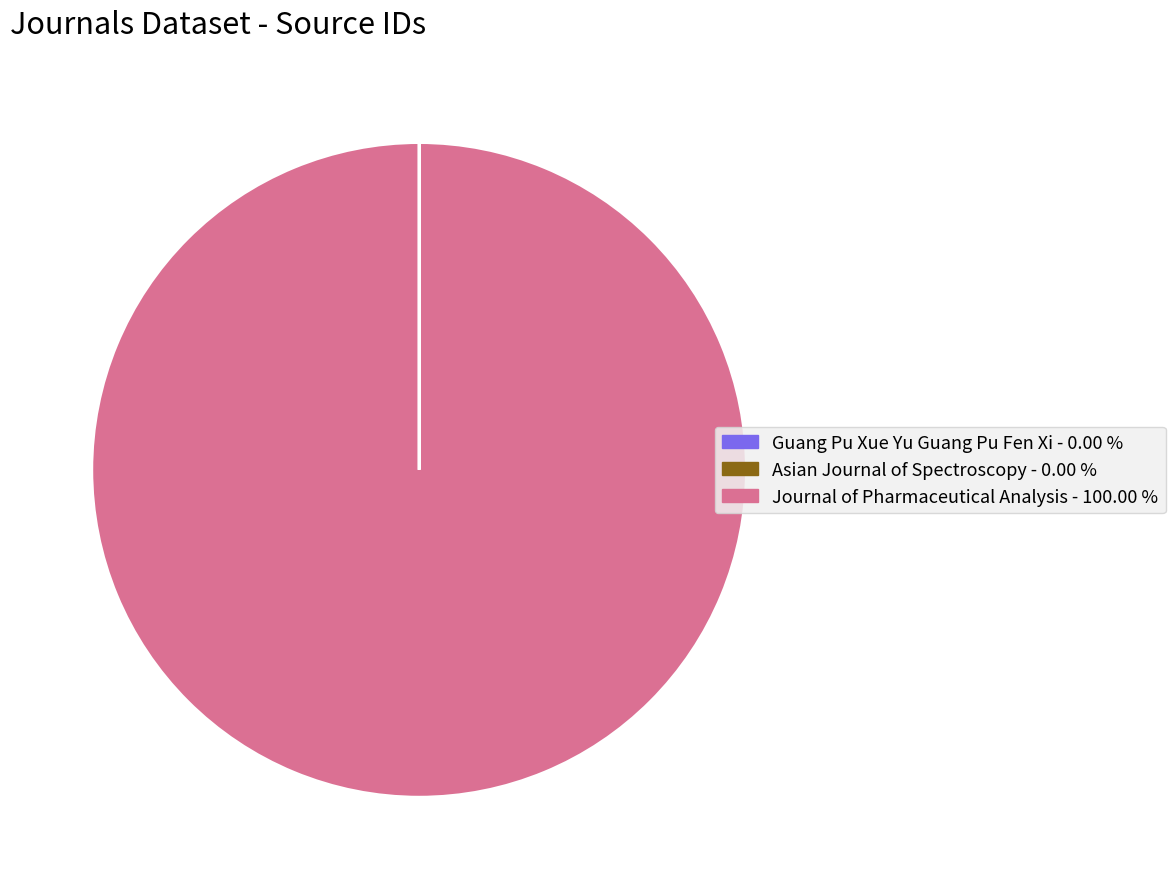

What is the largest slice in the pie chart?

Journal of Pharmaceutical Analysis